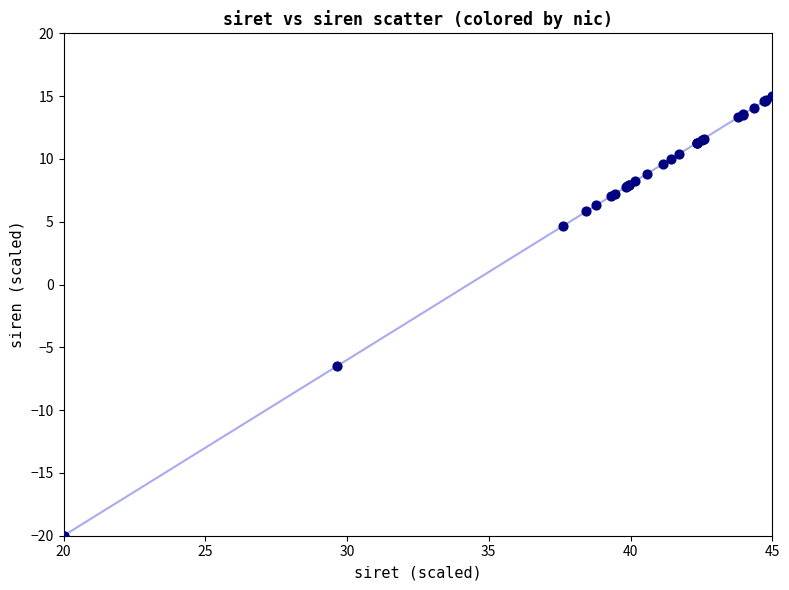

What Y value in the scatter plot is closest to -2?

-6.5